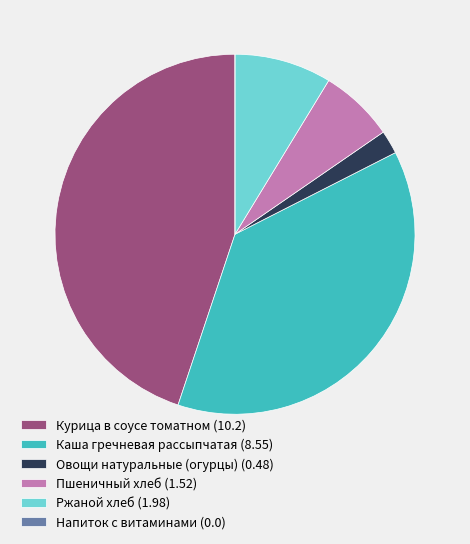

True or false: Пшеничный хлеб accounts for 7% of the total.

True